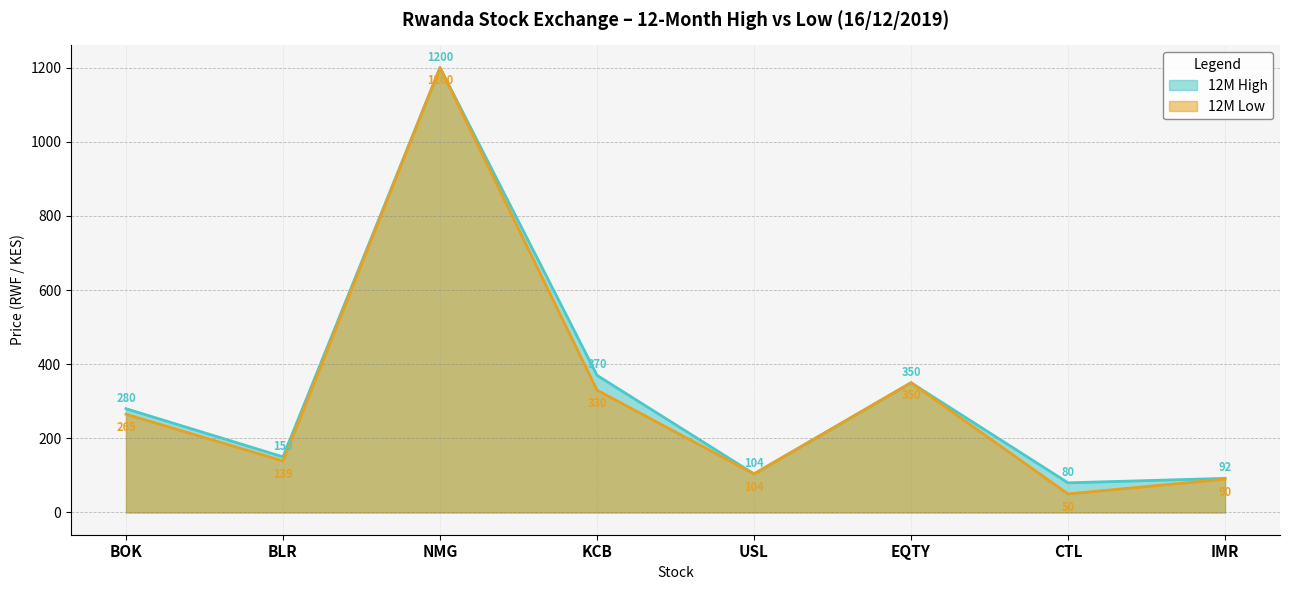

True or false: 12M High and 12M Low intersect in this chart.

False